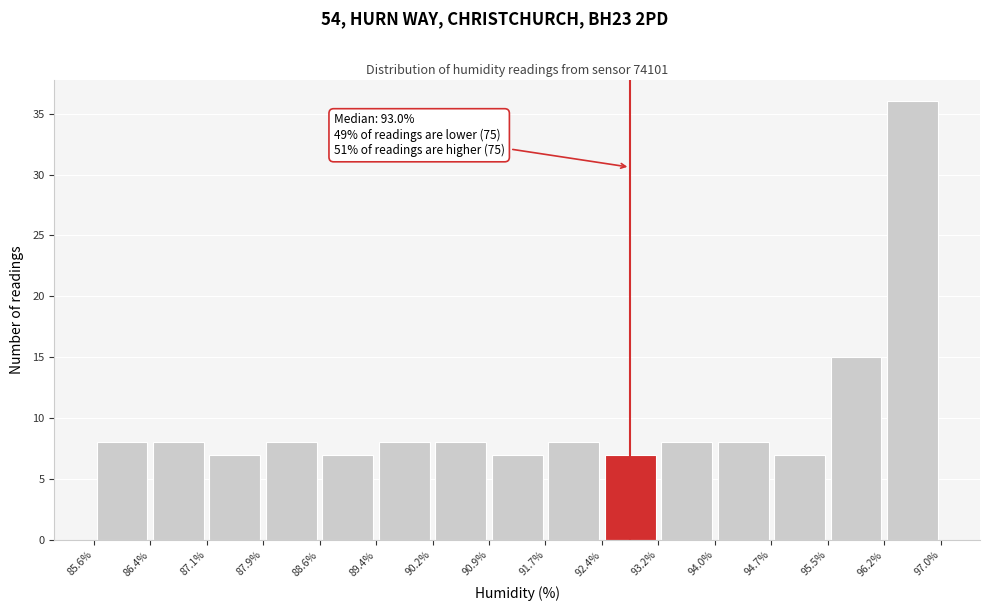

Which range on the x-axis has the tallest bar?

96.2% to 97.0%